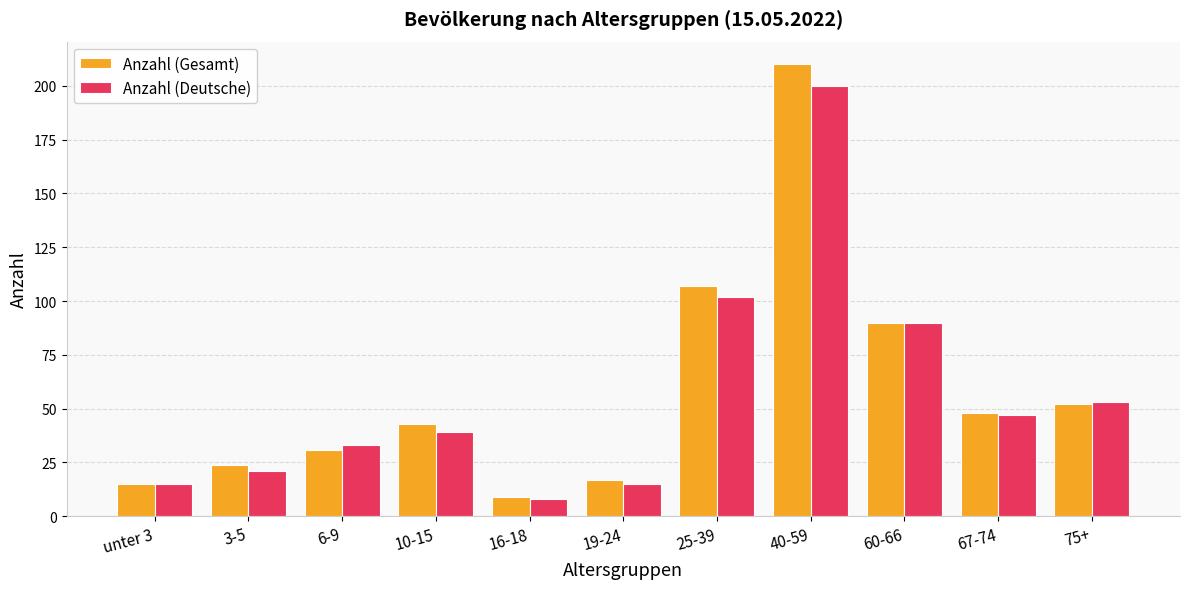

At which category is the sum across all series the highest?

40-59